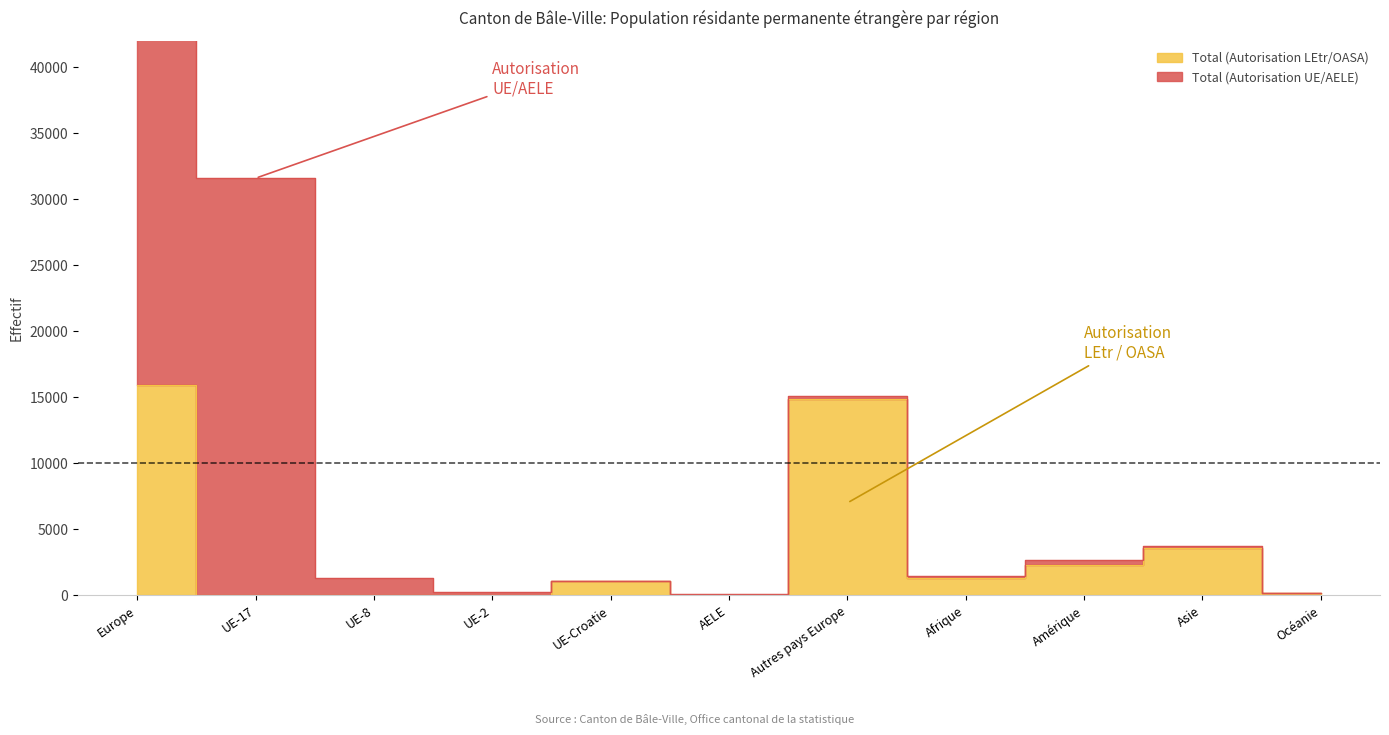

At which category does the chart reach its peak across all series?

Europe